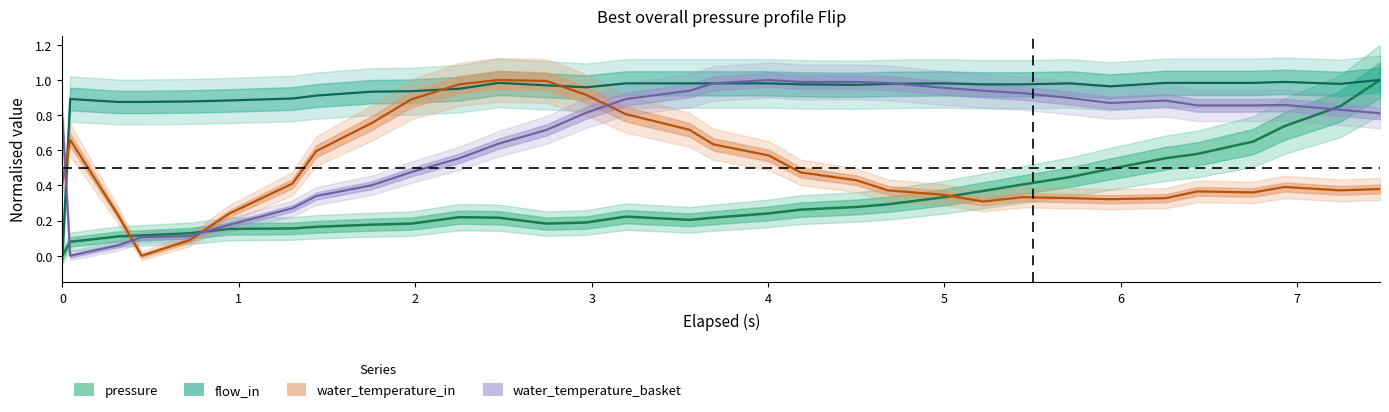

What is the value of the water_temperature_basket point at the 22nd from the left?

1.0